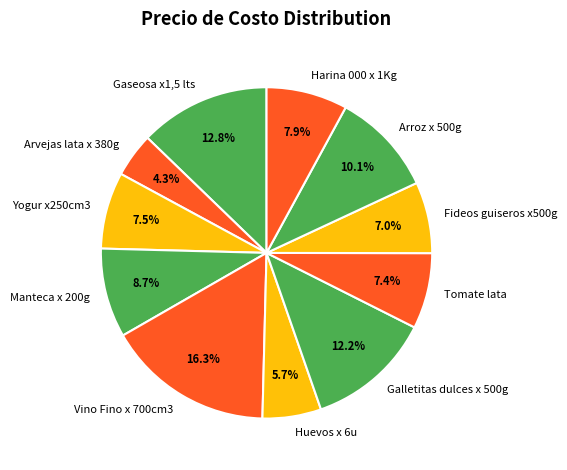

How many segments does this pie chart have?

11